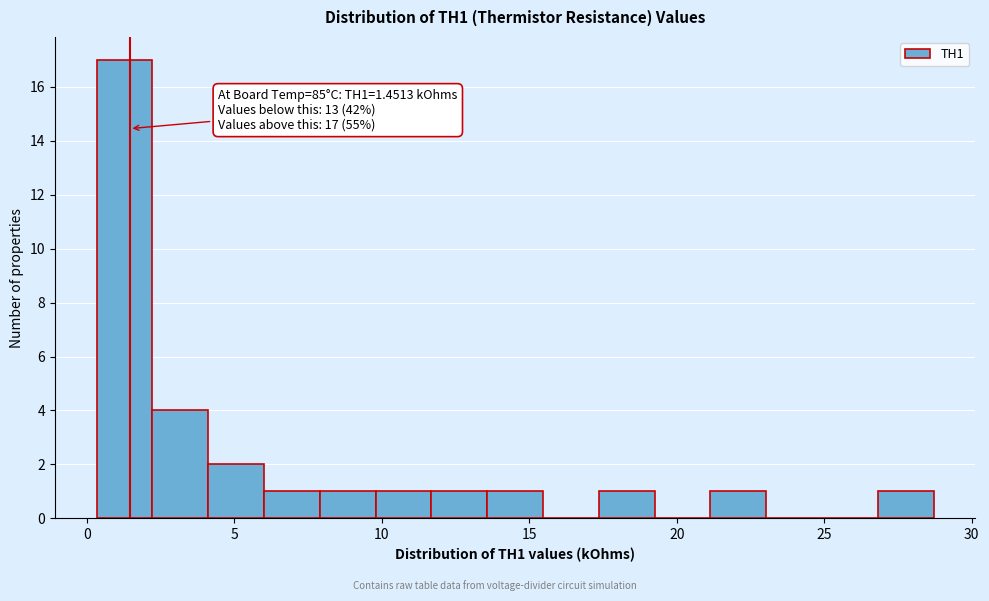

Read against the x-axis, roughly where is the centre of the tallest bar?

1.5